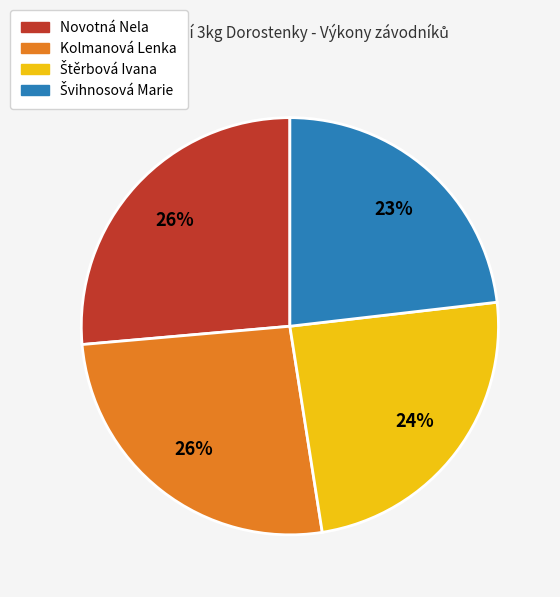

What is the ratio of the value at Novotná Nela to the value at Kolmanová Lenka?

1.0